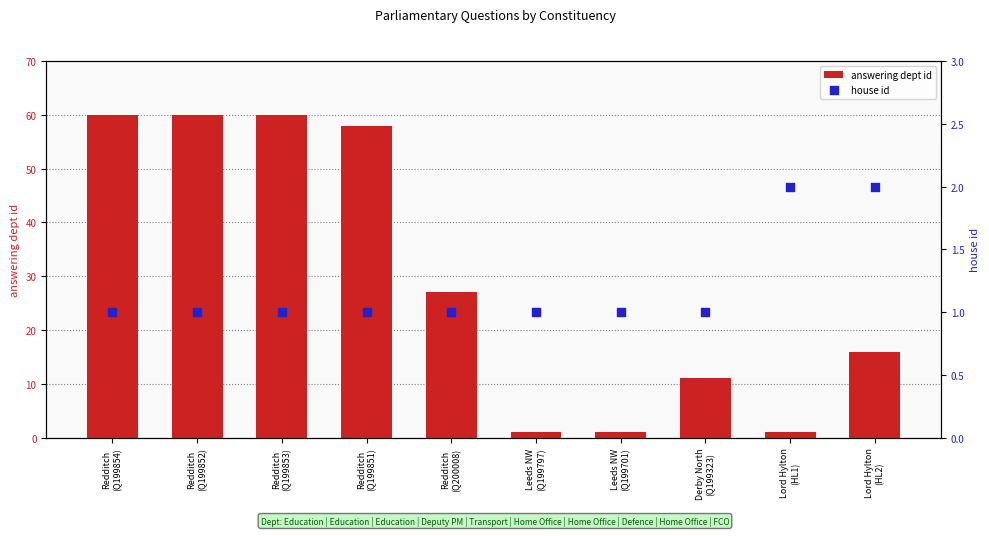

Which series reaches the maximum Y coordinate?

answering dept id